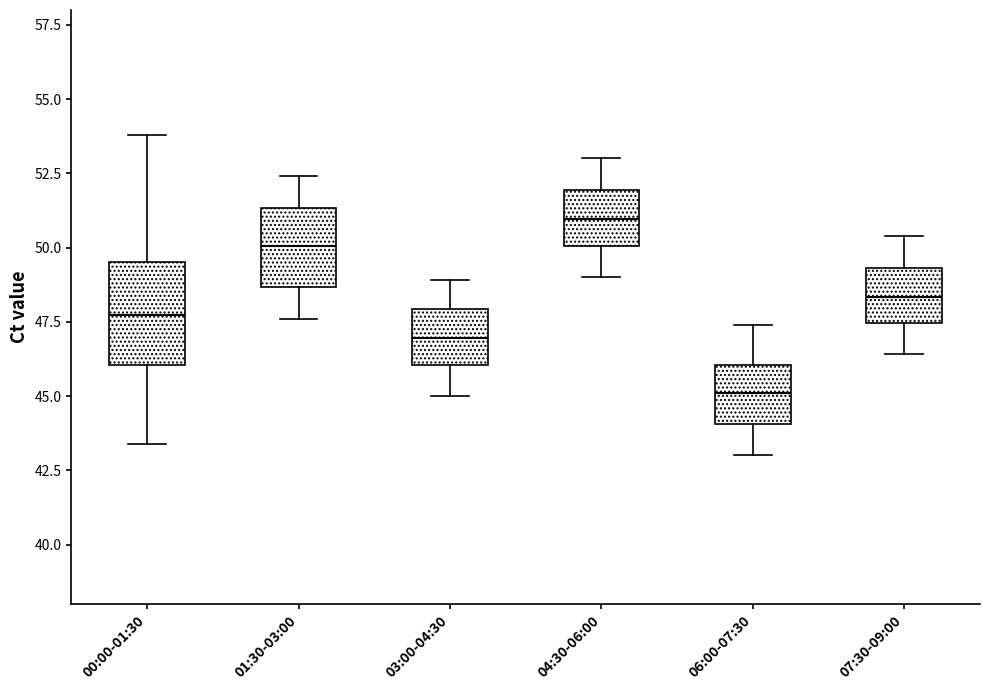

Comparing the boxes themselves (not the whiskers), which one is the tallest?

00:00-01:30